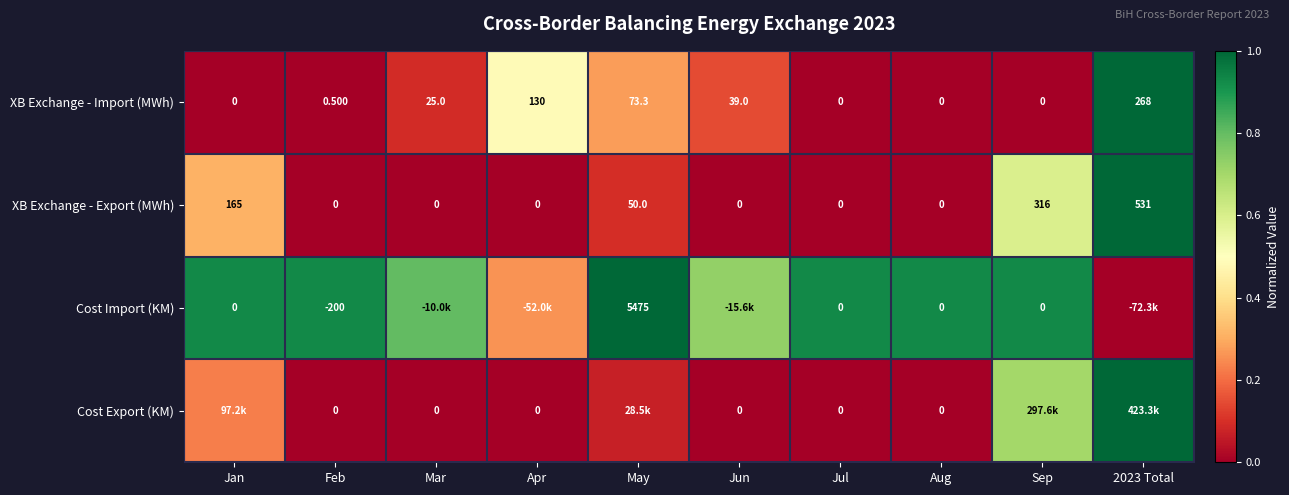

Is the value of XB Exchange - Export (MWh) at Sep greater than the value of XB Exchange - Import (MWh) at Jan?

Yes